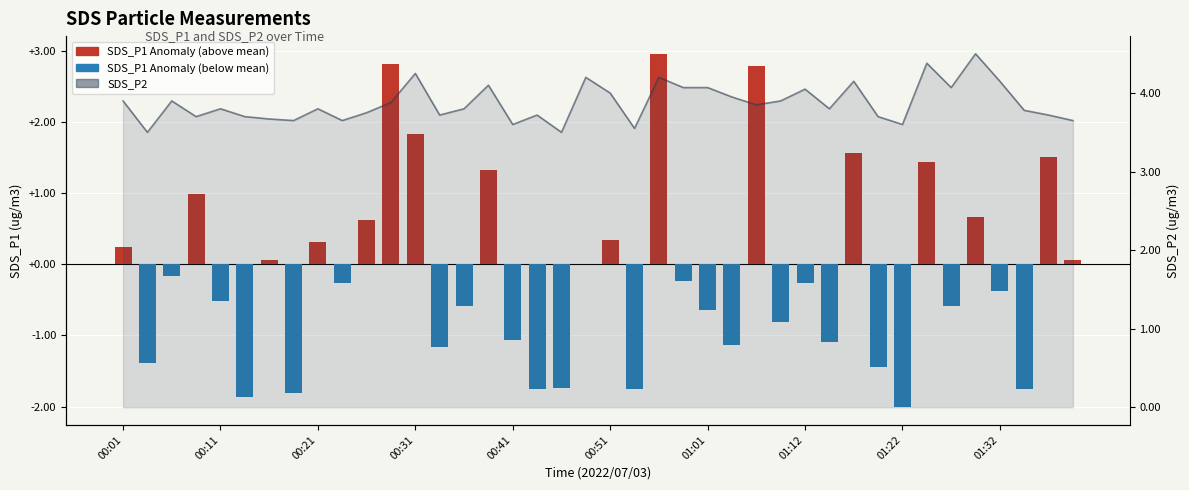

The SDS_P2 series shows 5.9 at 01:12. True or false?

False